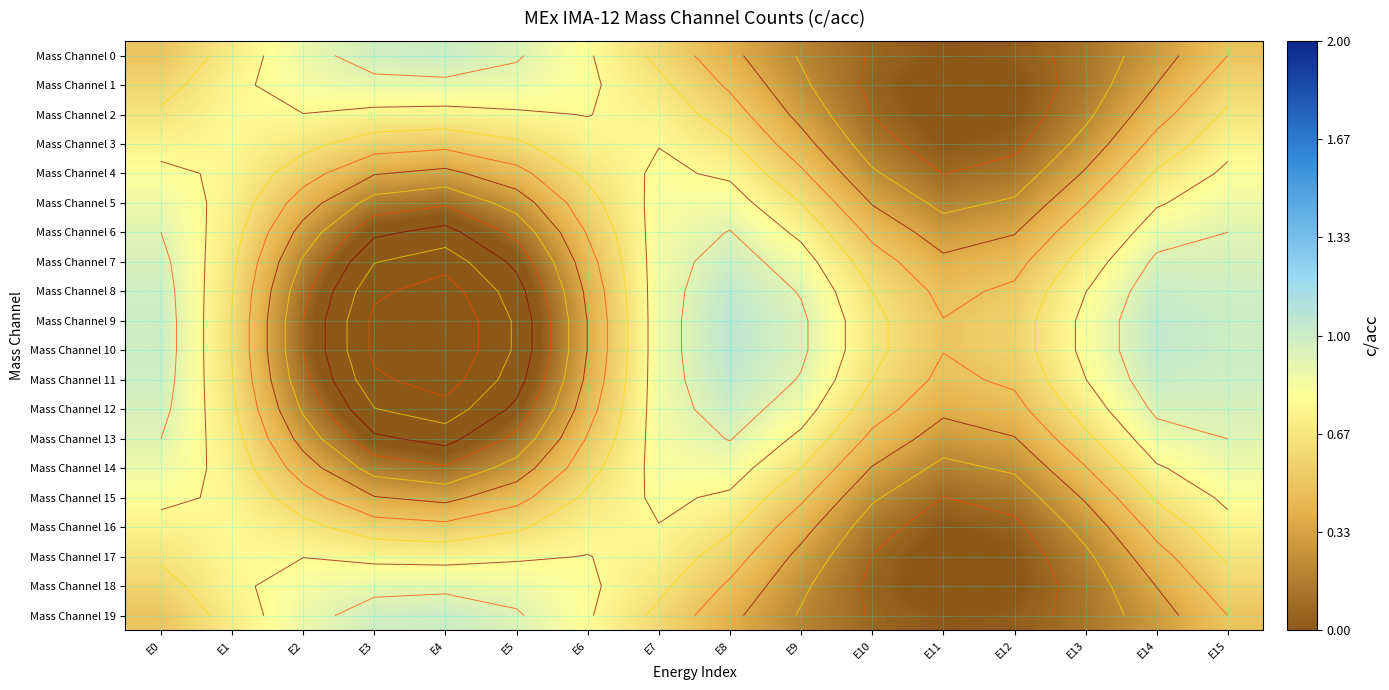

Which series has the largest range (max minus min)?

Mass Channel 9